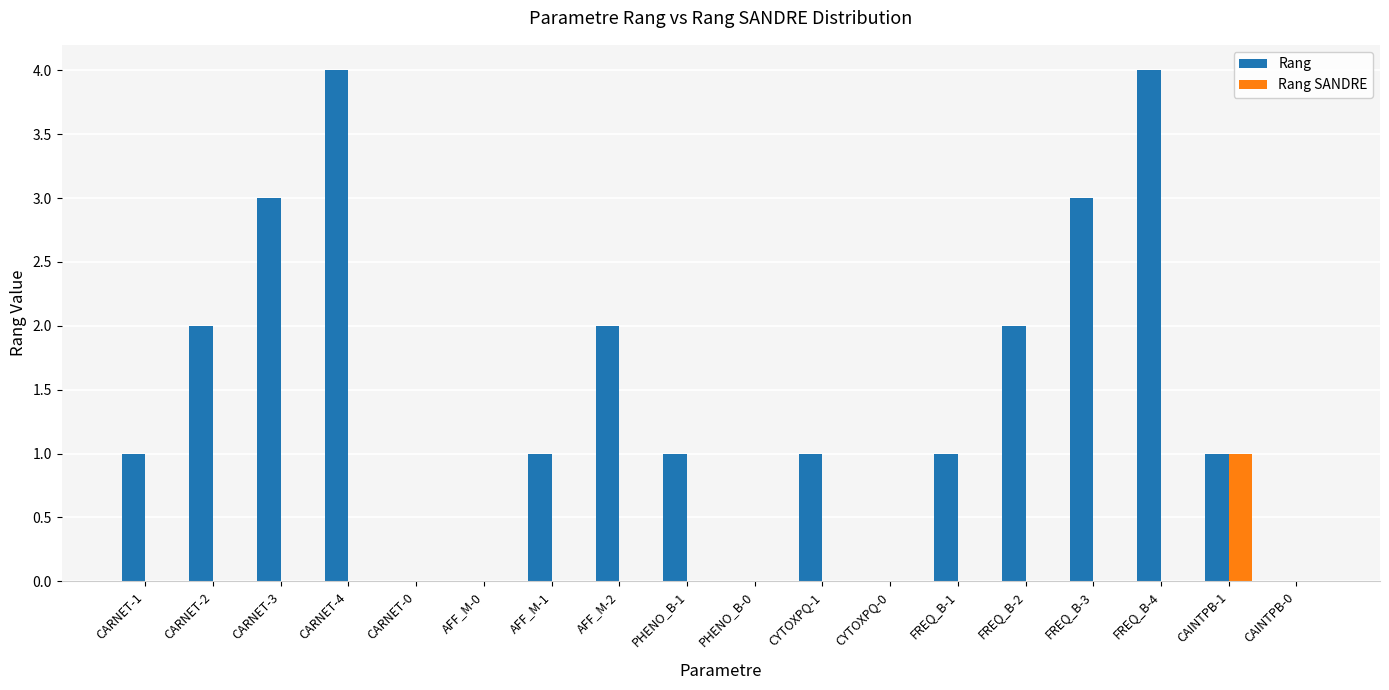

Does the chart contain stacked bars?

No